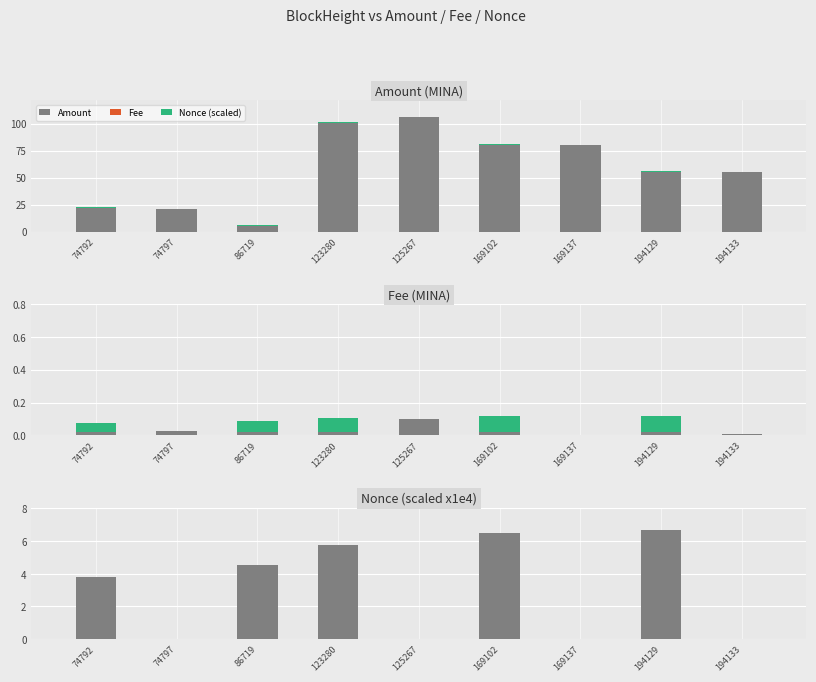

What is the highest value of the Nonce (scaled) series?

0.1